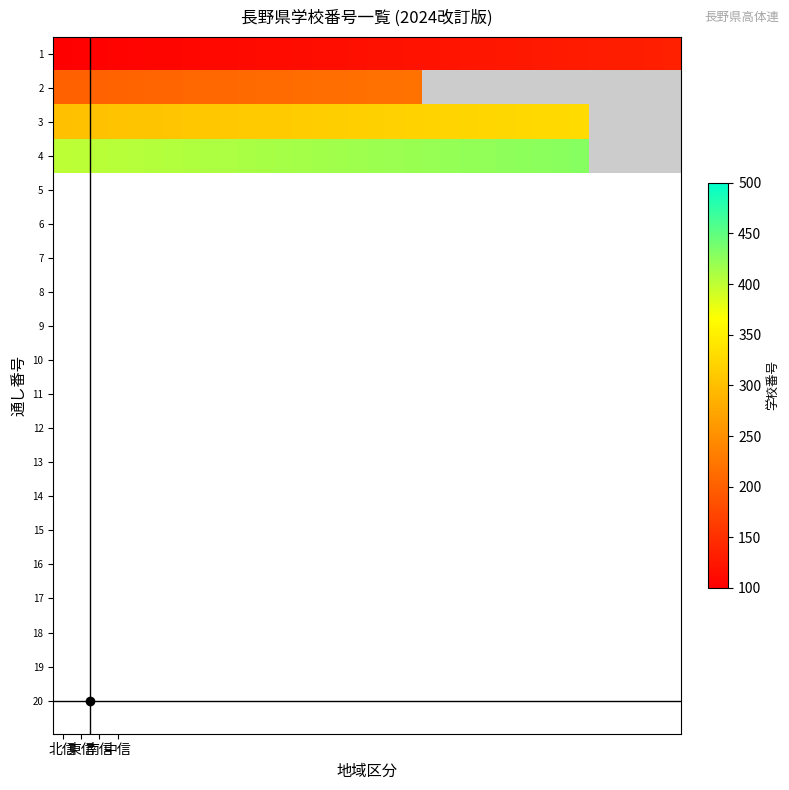

What is the highest value of the 中信 series?

429